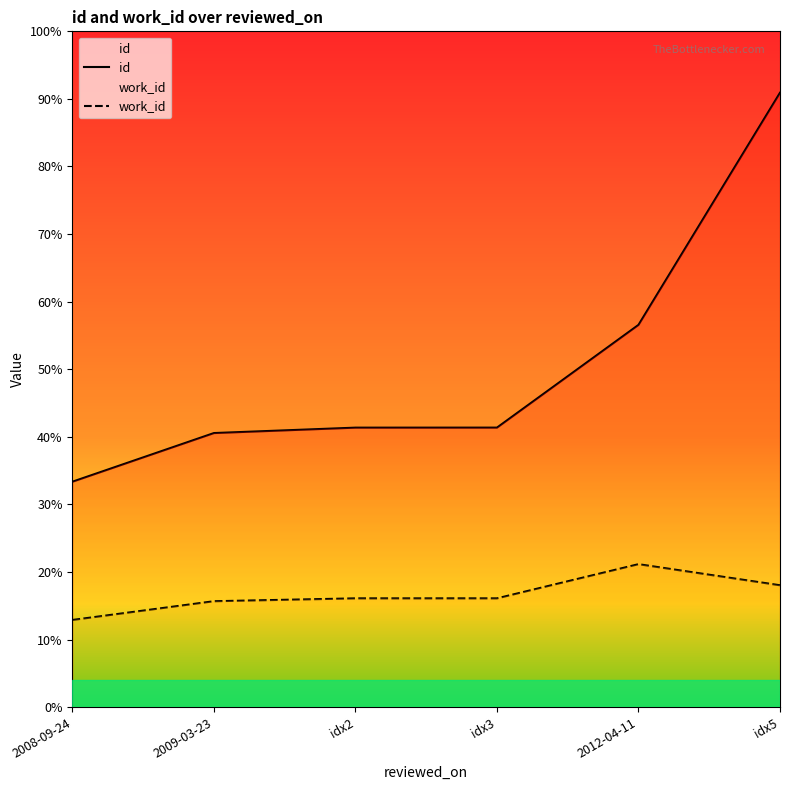

At which category is the sum across all series the highest?

idx5